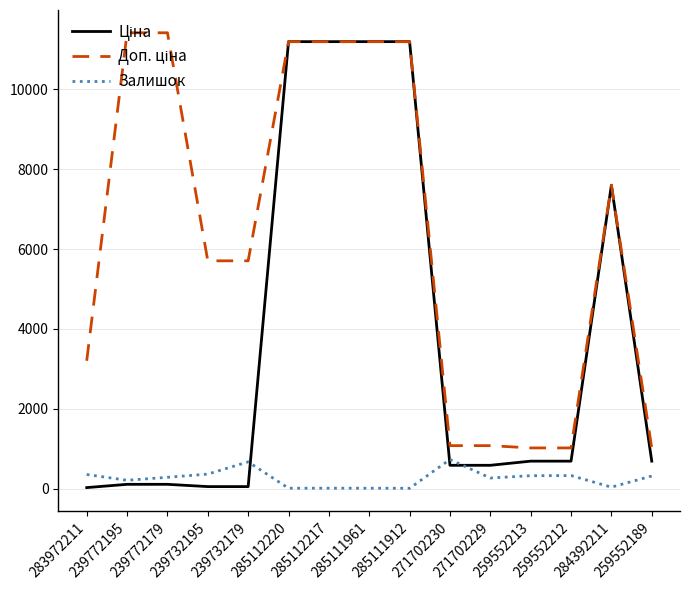

What is the maximum value shown in the chart?

11410.0